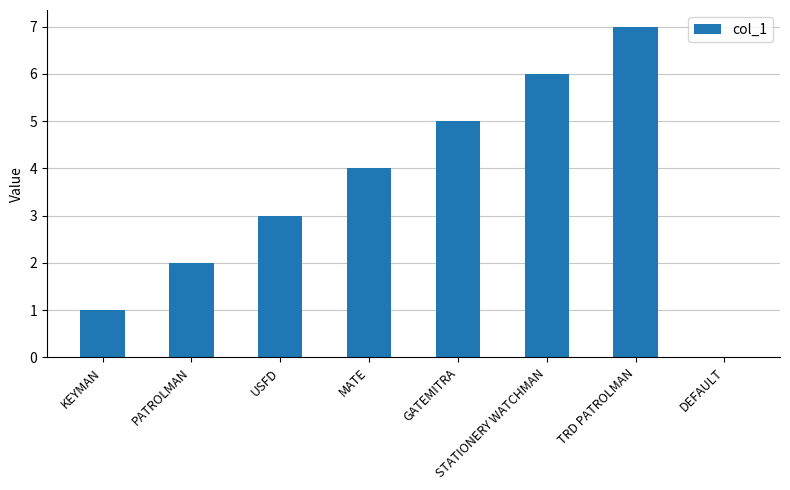

What is the change in value from TRD PATROLMAN to DEFAULT?

-7